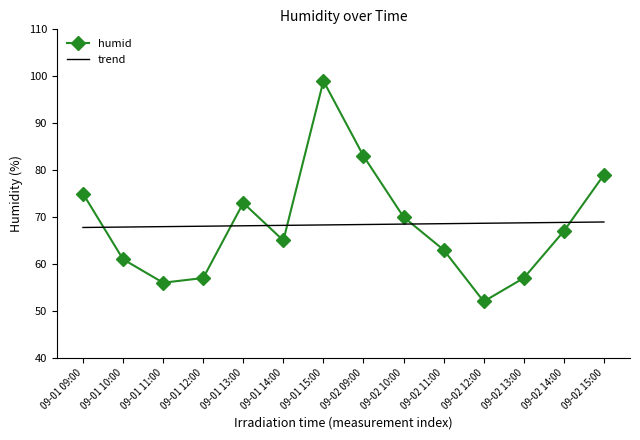

Between 09-01 12:00 and 09-01 14:00, which is larger?

09-01 14:00